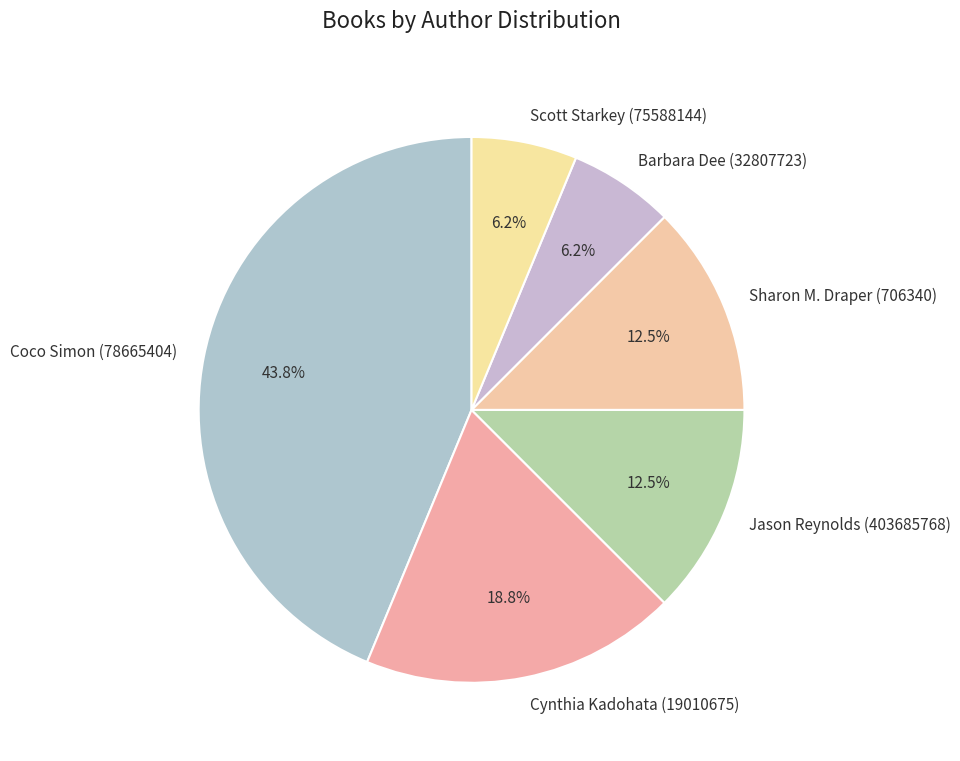

Does Sharon M. Draper (706340) account for over 50% of the chart?

No